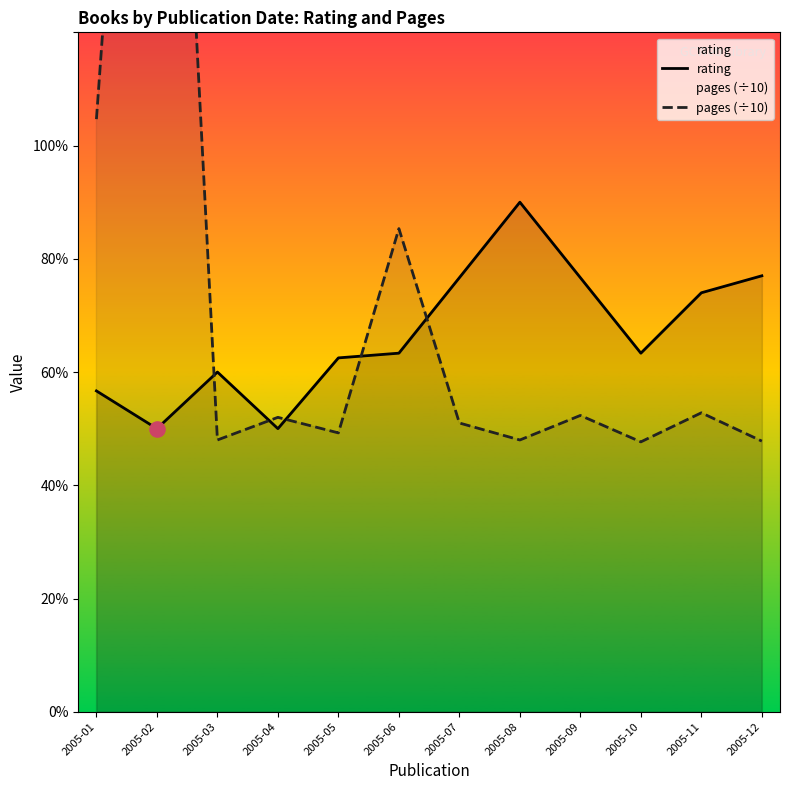

What are all the series names shown in the legend?

rating, pages (÷10)